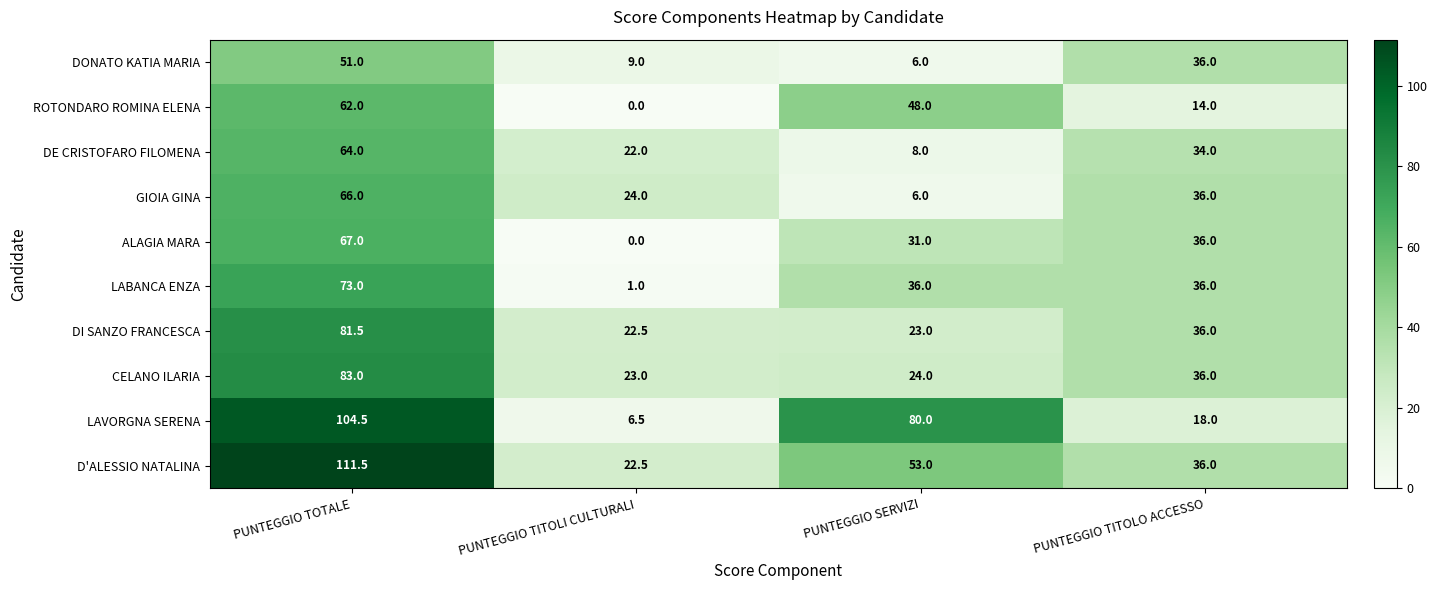

Where does the ALAGIA MARA series first go above 36?

PUNTEGGIO TOTALE